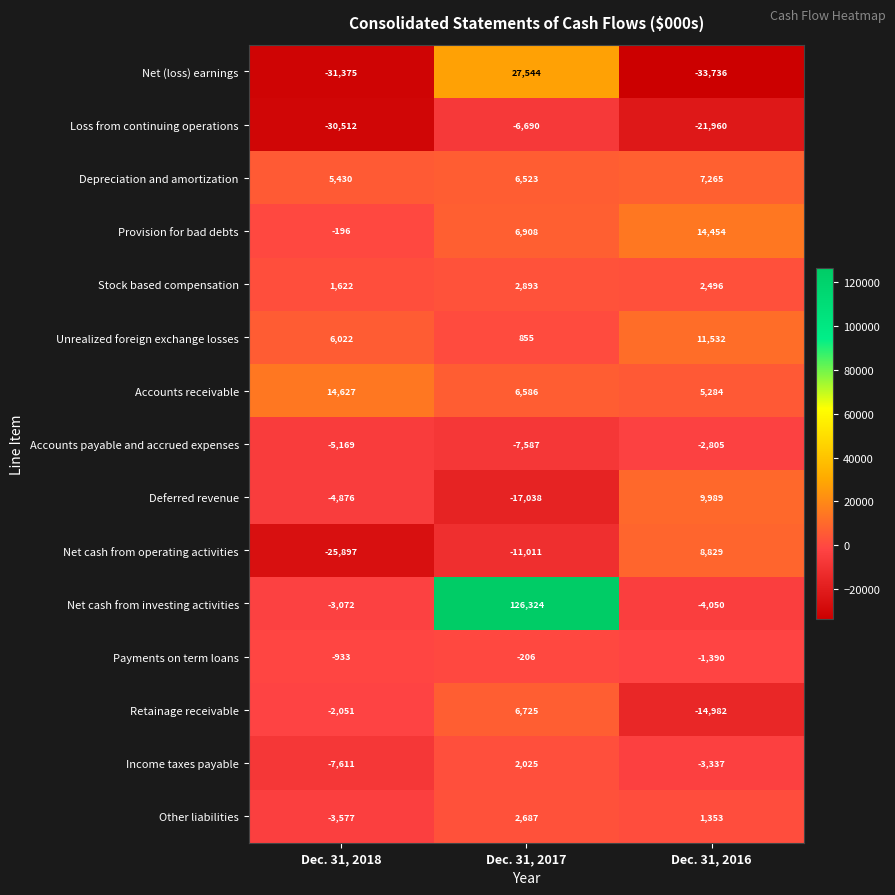

What is the smallest value displayed?

-33736